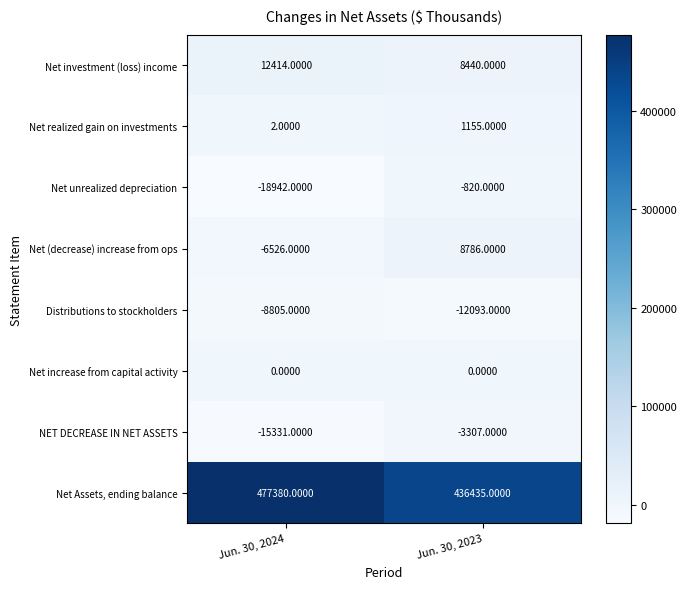

Which category has the lowest value across all series?

Jun. 30, 2024